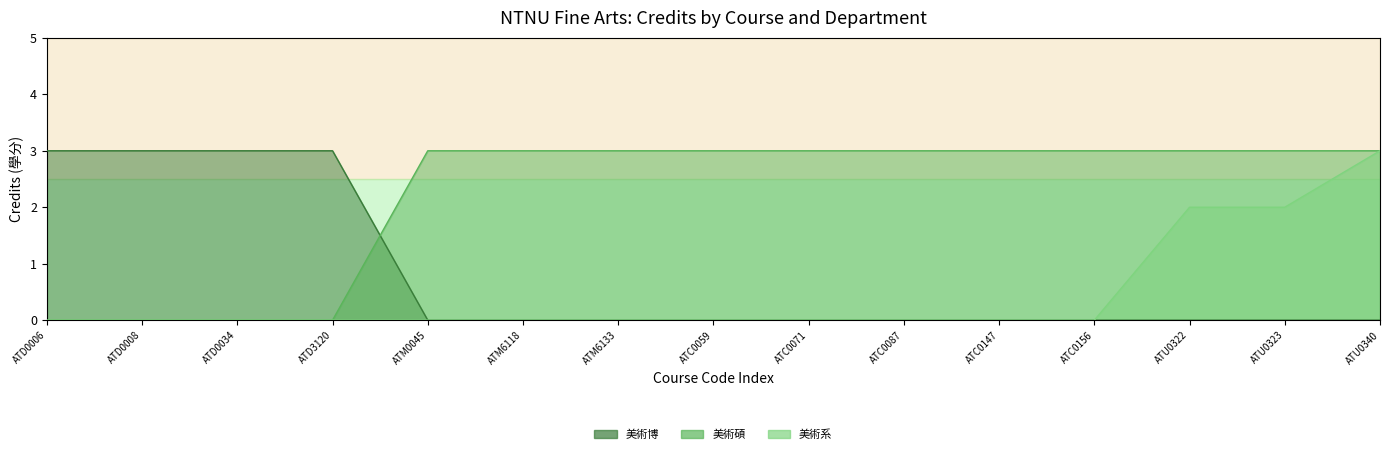

How many lines are shown in the chart?

3